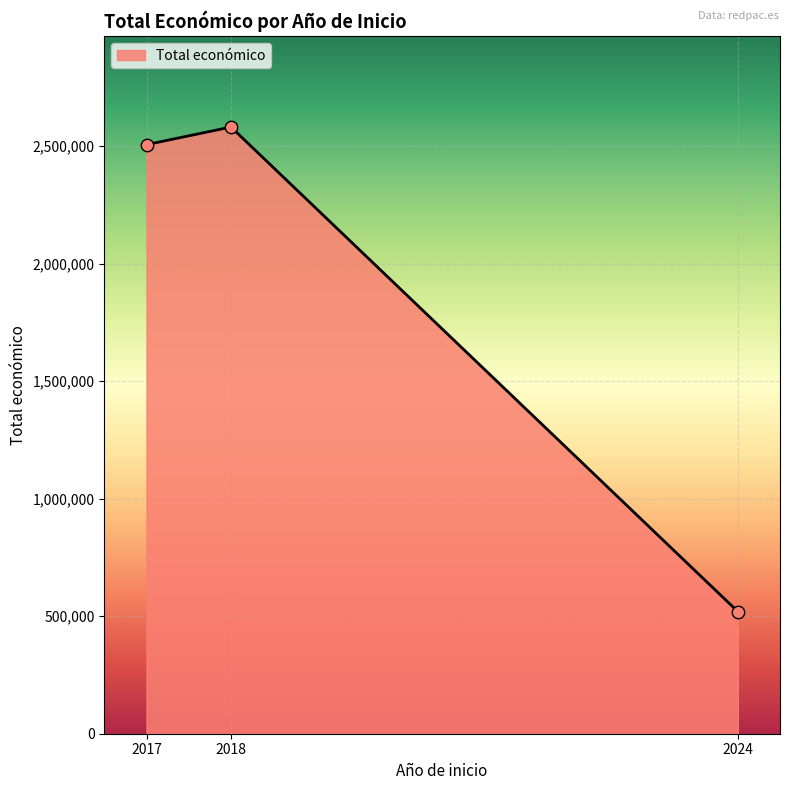

What is the ratio of the value at 2017 to the value at 2018?

1.0